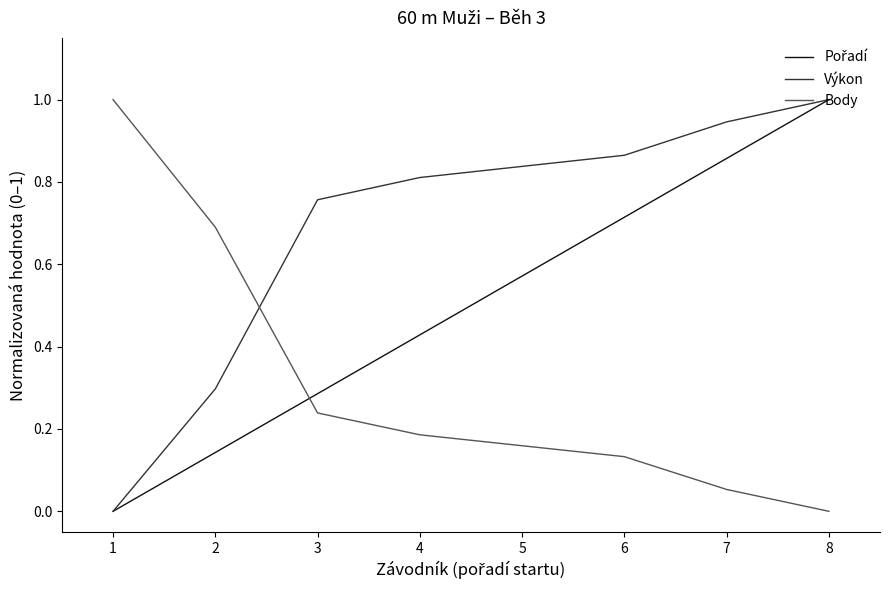

What is the difference between the highest and lowest values at 8?

1.0